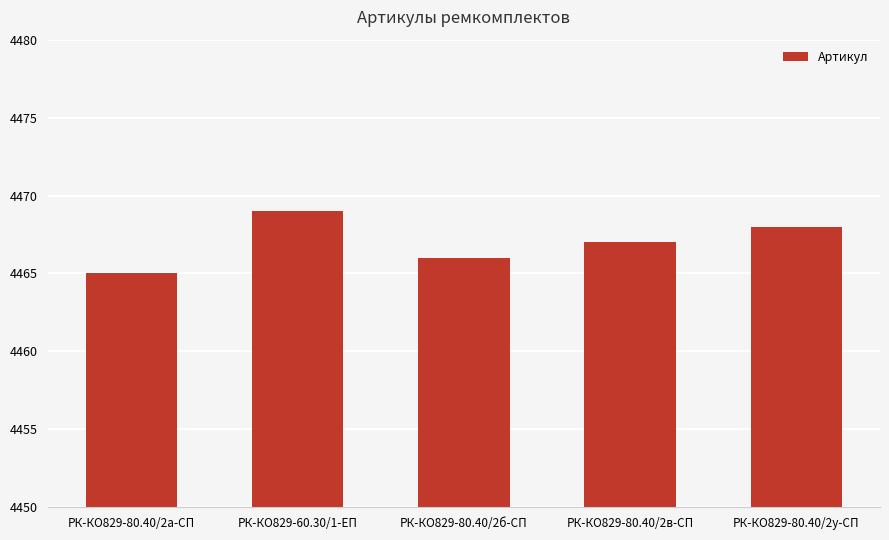

Reading left to right, what are all the values shown in this chart?

РК-КО829-80.40/2а-СП=4465	РК-КО829-60.30/1-ЕП=4469	РК-КО829-80.40/2б-СП=4466	РК-КО829-80.40/2в-СП=4467	РК-КО829-80.40/2у-СП=4468